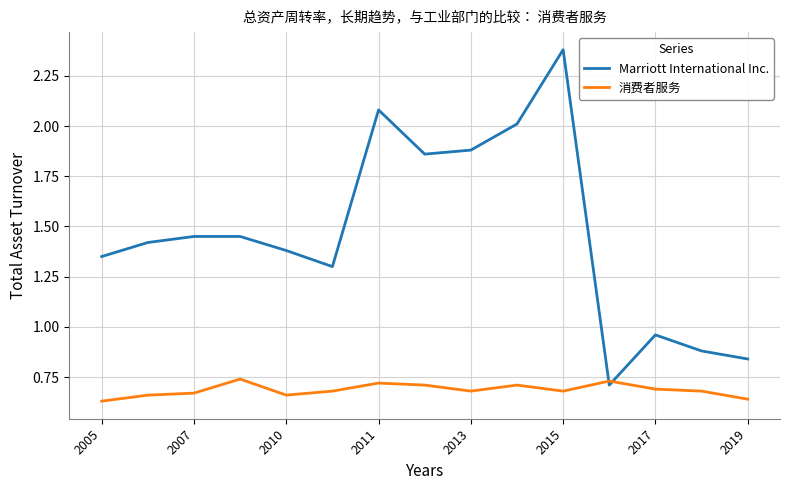

Which series has the largest range (max minus min)?

Marriott International Inc.